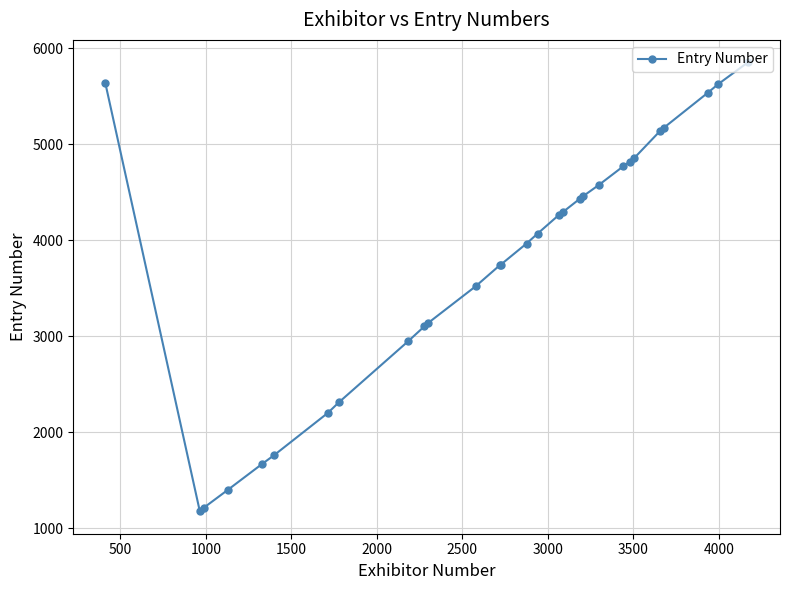

What is the sum of all values?

109395